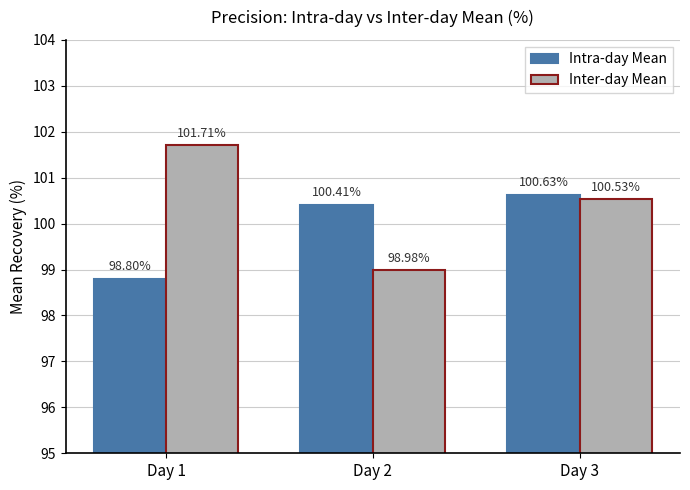

What is the smallest value displayed?

98.8